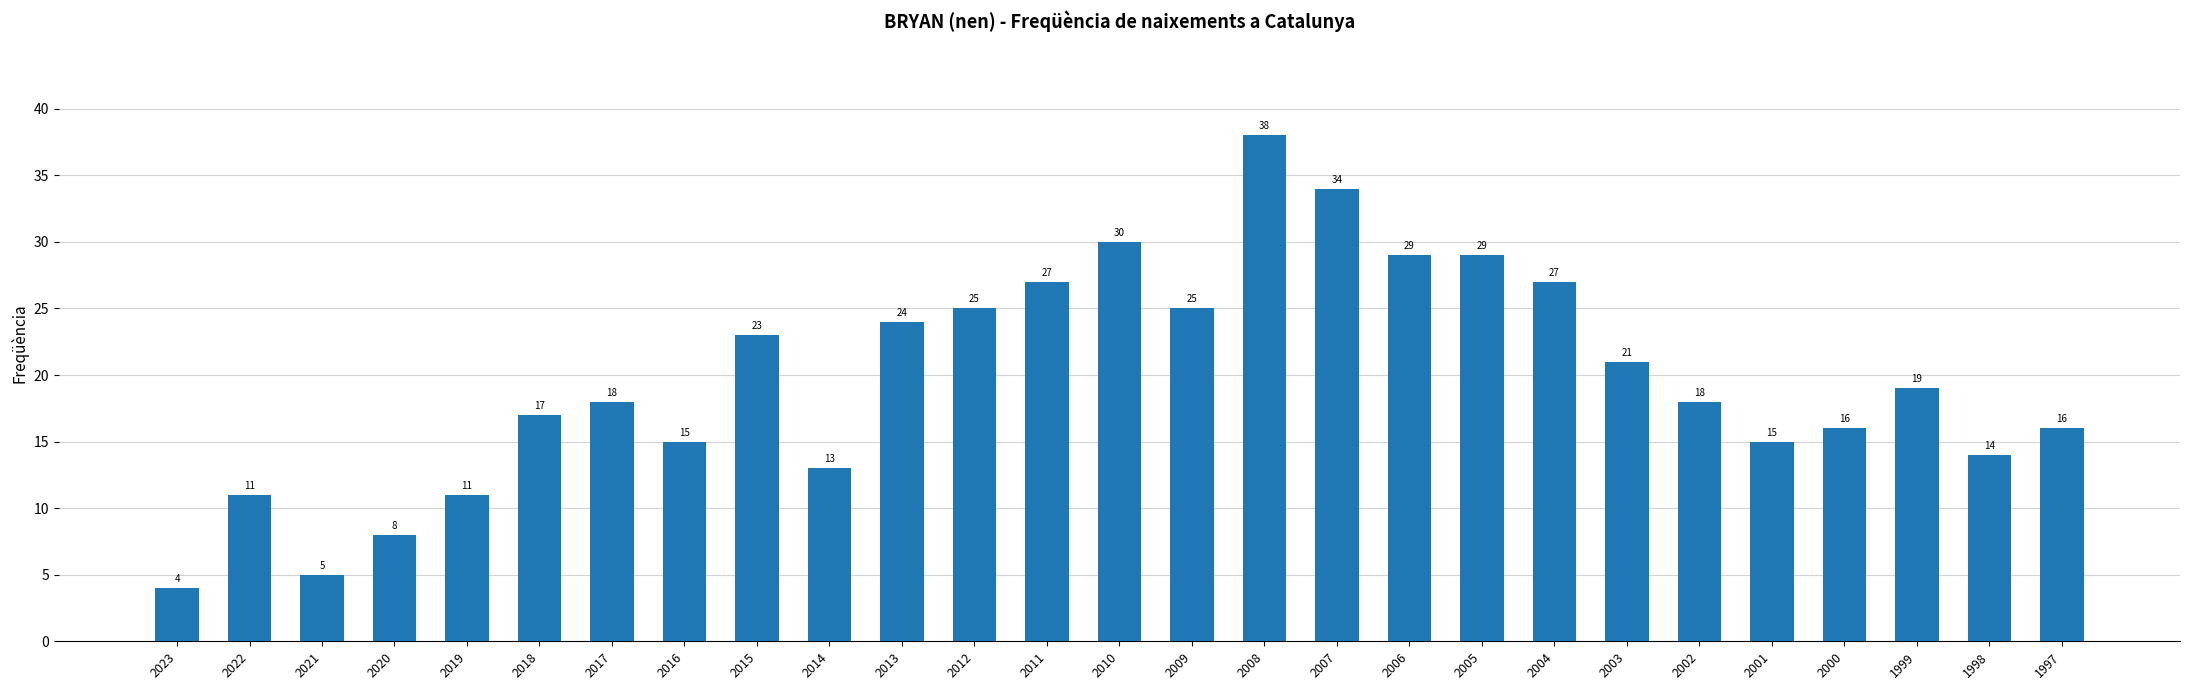

Is it true that the value at 2000 is 16?

True